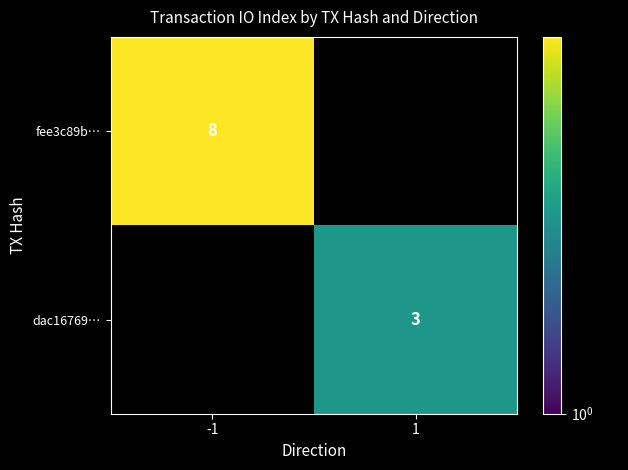

The dac16769… series shows 3 at 1. True or false?

True